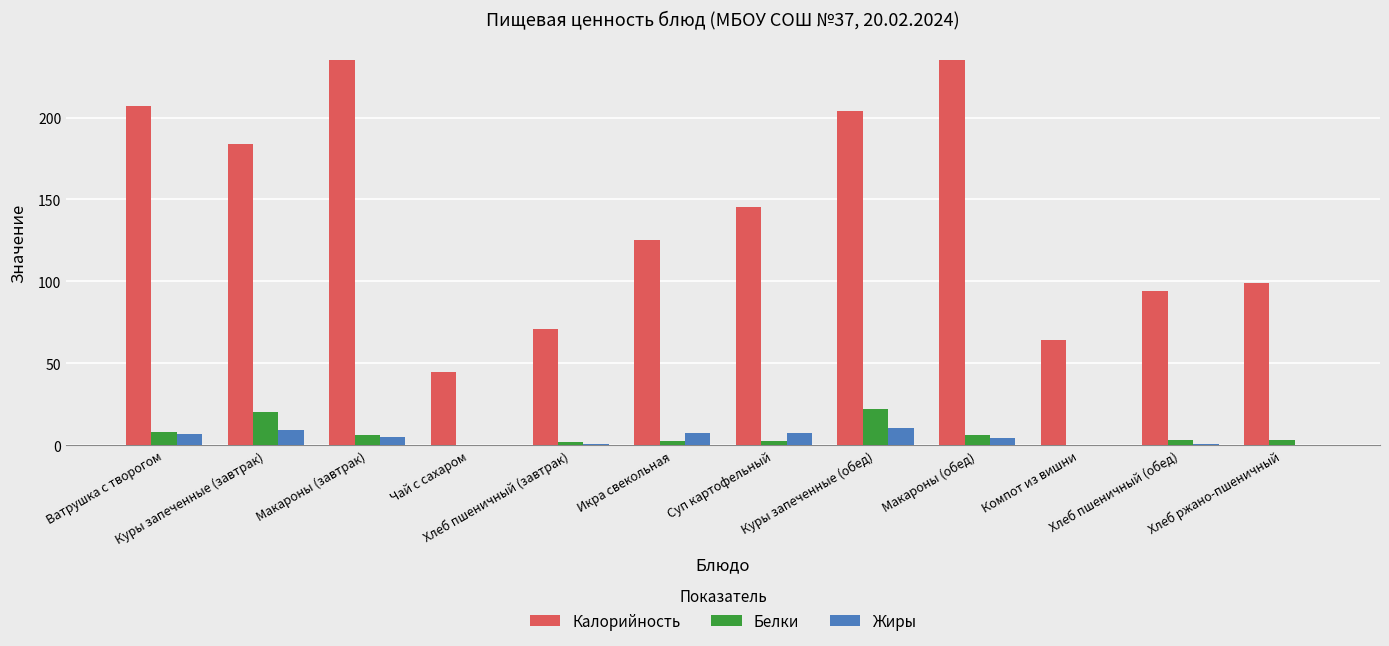

Which series has the largest total across all categories?

Калорийность